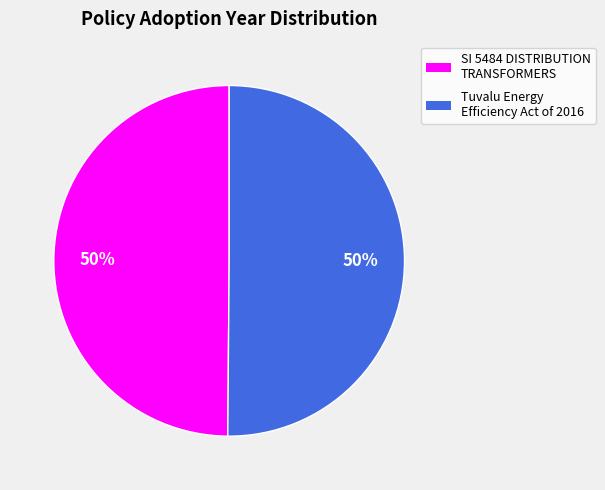

To the nearest percent, what portion does Tuvalu Energy Efficiency Act of 2016 represent?

50%